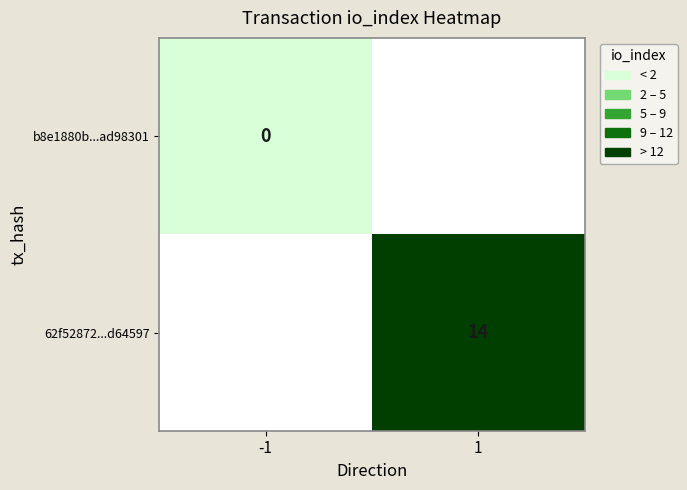

The 62f52872...d64597 series shows 5 at 1. True or false?

False